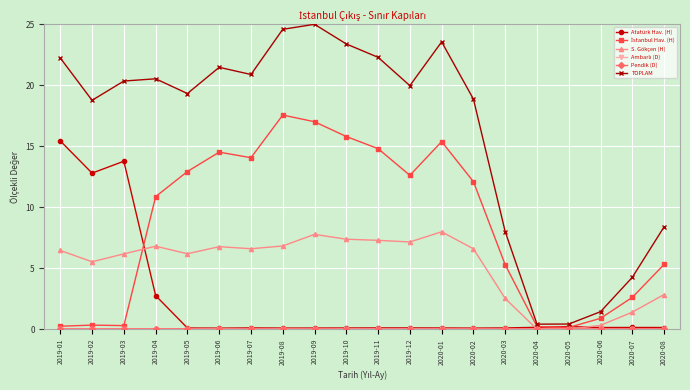

What position from the right is 2019-09?

12